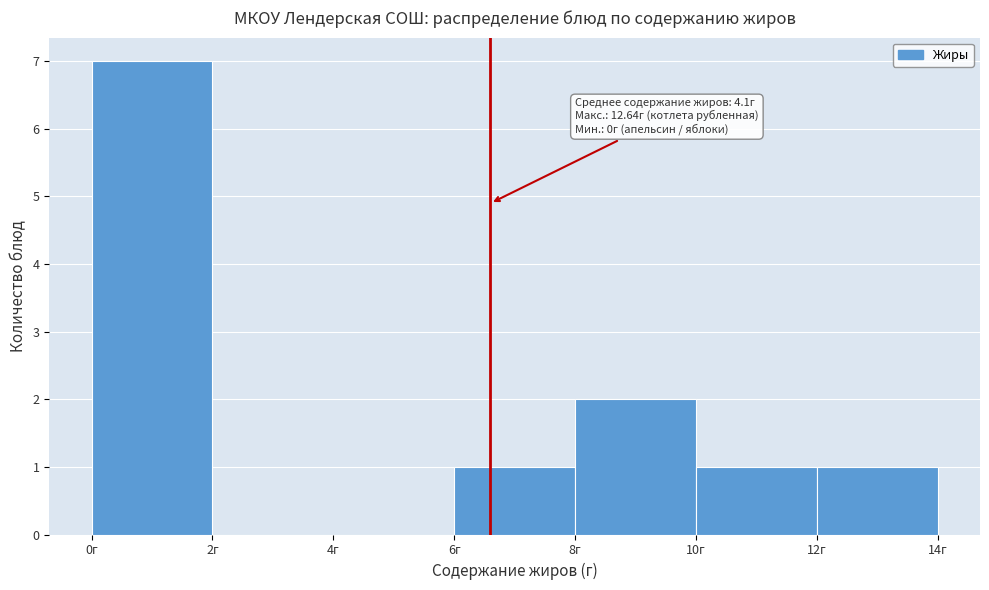

Which range on the x-axis has the tallest bar?

0 to 2